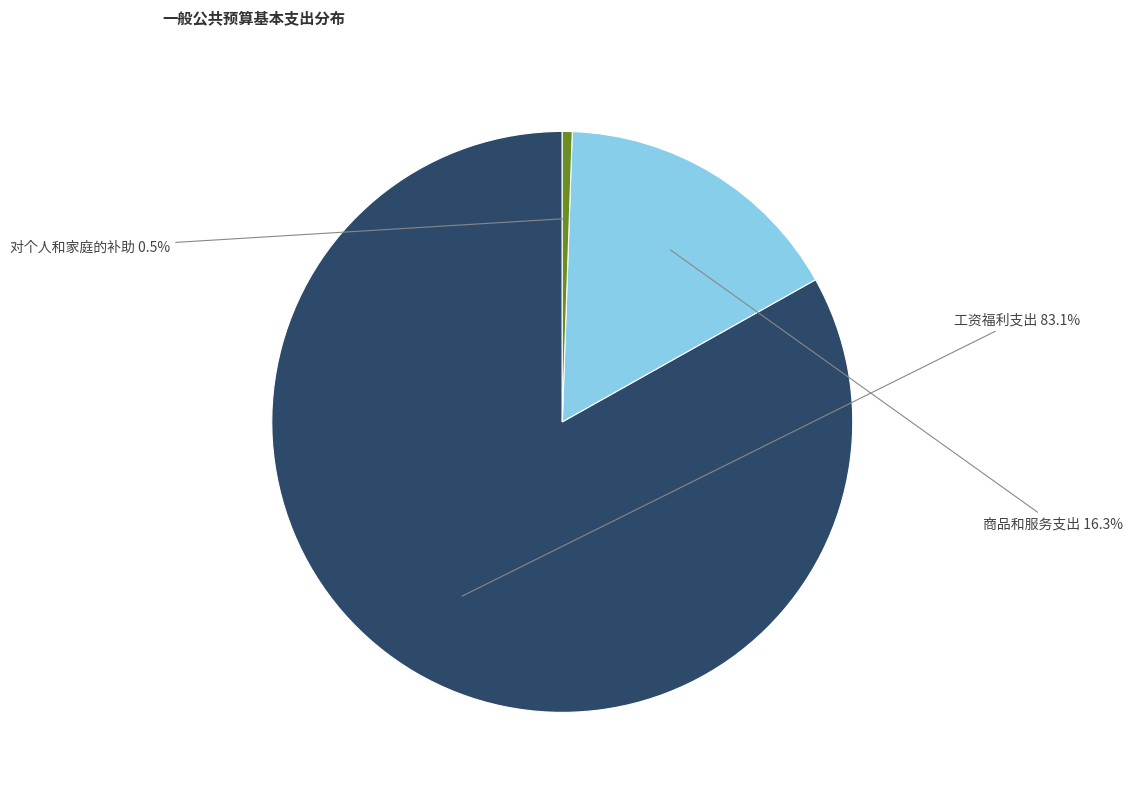

Does any single category account for the majority?

Yes